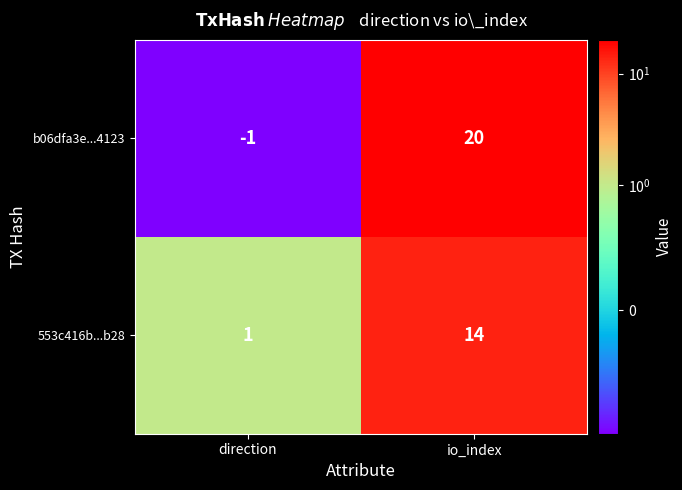

How many categories are shown in the chart?

2